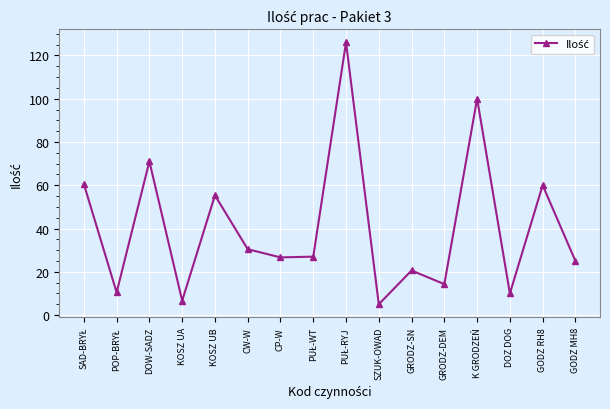

What is the approximate value at KOSZ UB?

55.3